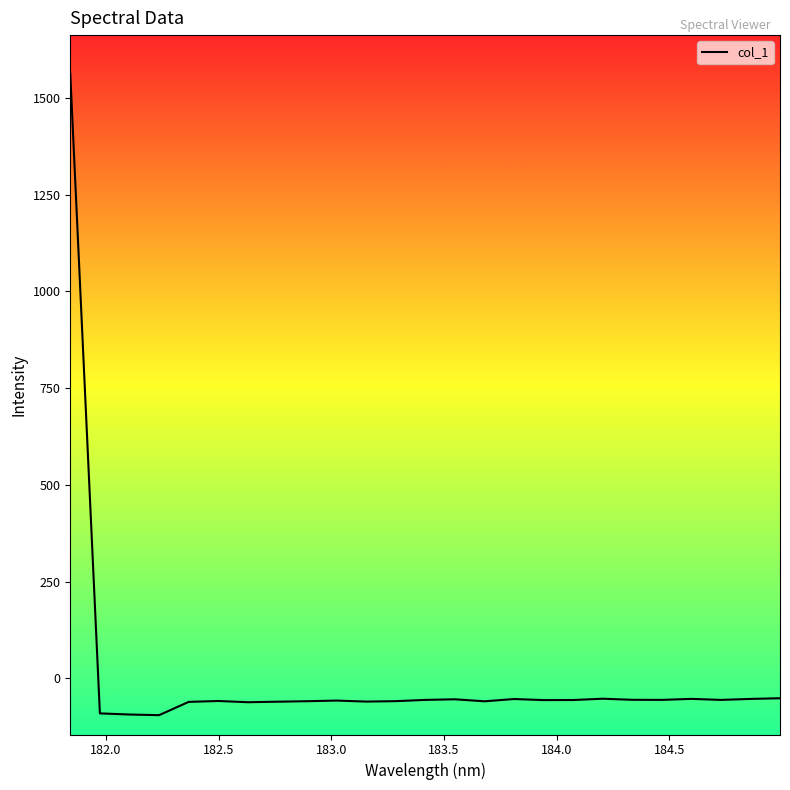

What is the difference between the maximum and minimum values?

1658.0